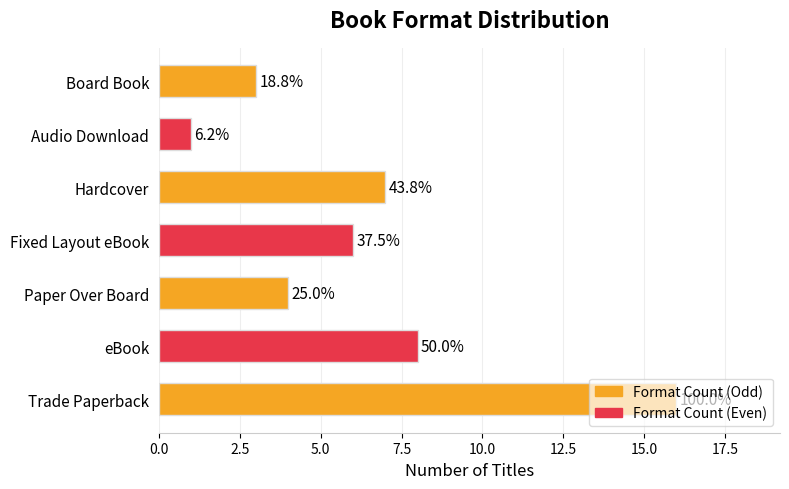

How many bars are there in total?

7